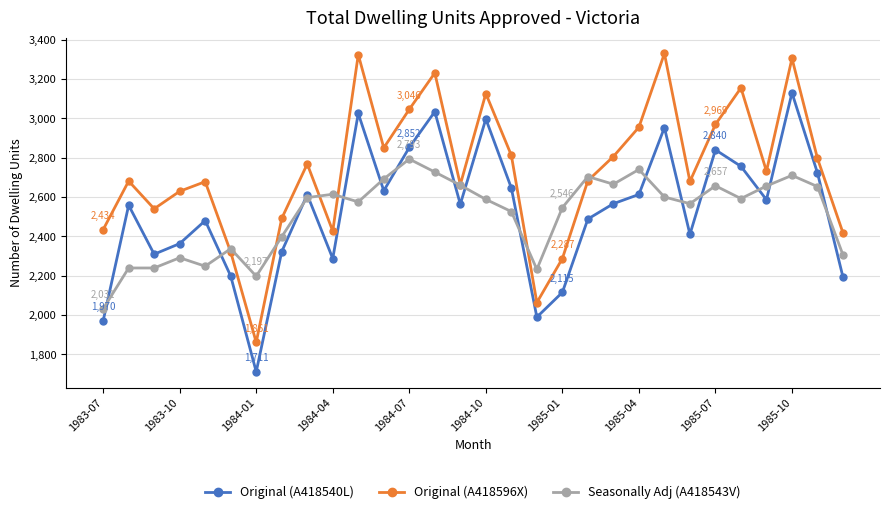

What is the lowest value of the Original (A418540L) series?

1711